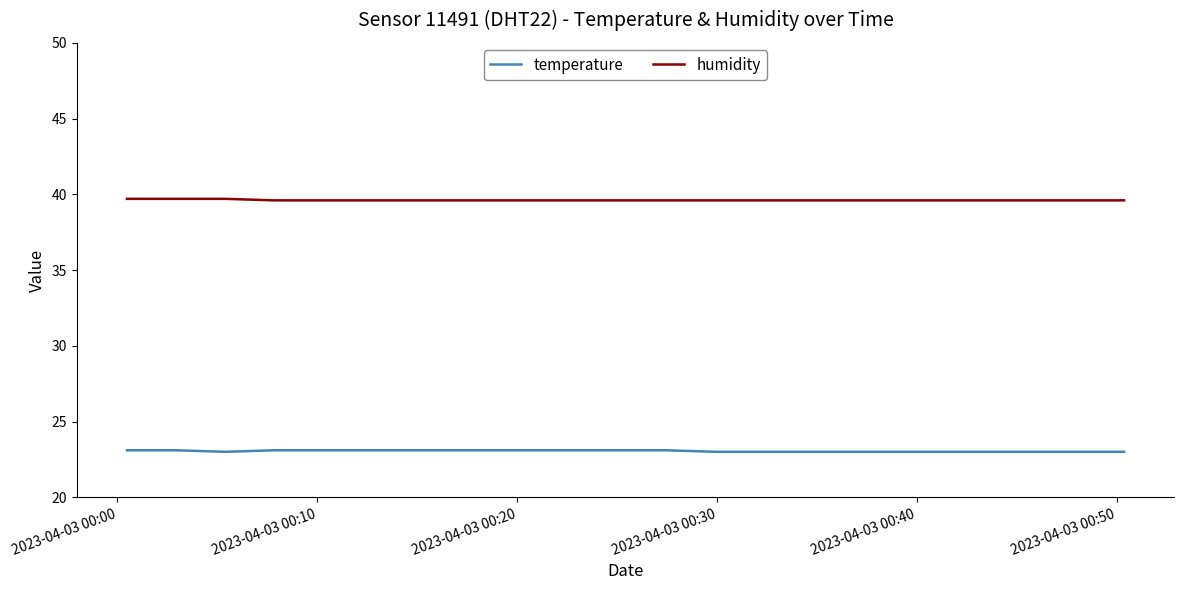

What is the minimum value shown in the chart?

23.0